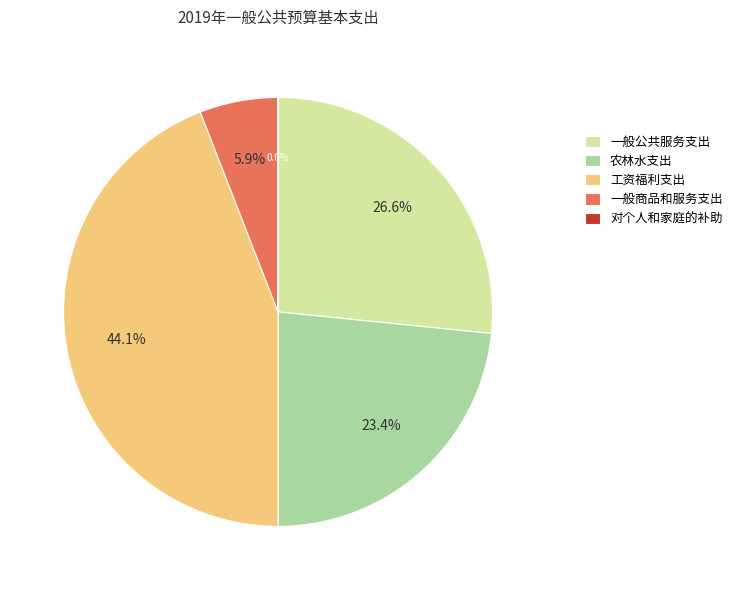

To the nearest percent, what percentage of the pie is 农林水支出?

23%